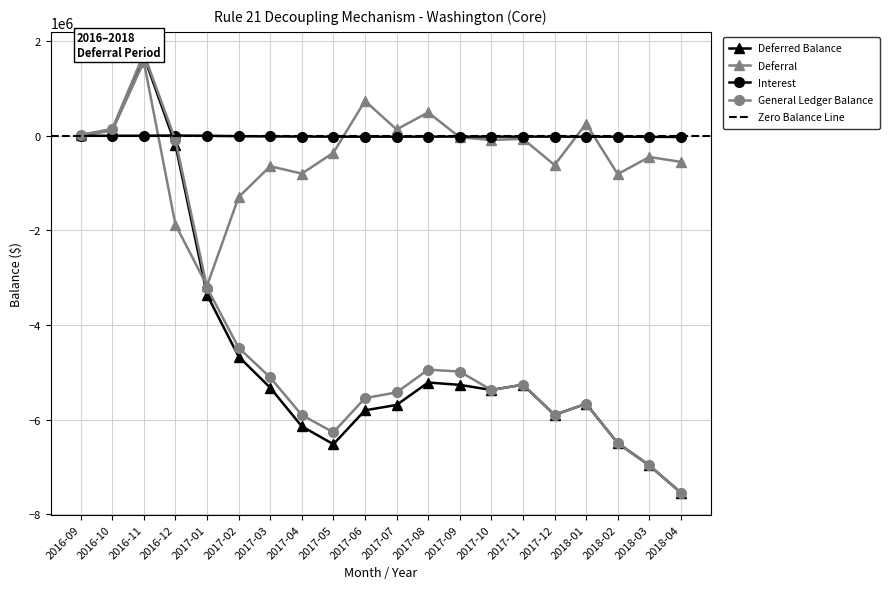

What is the lowest value of the Deferred Balance series?

-7545664.9